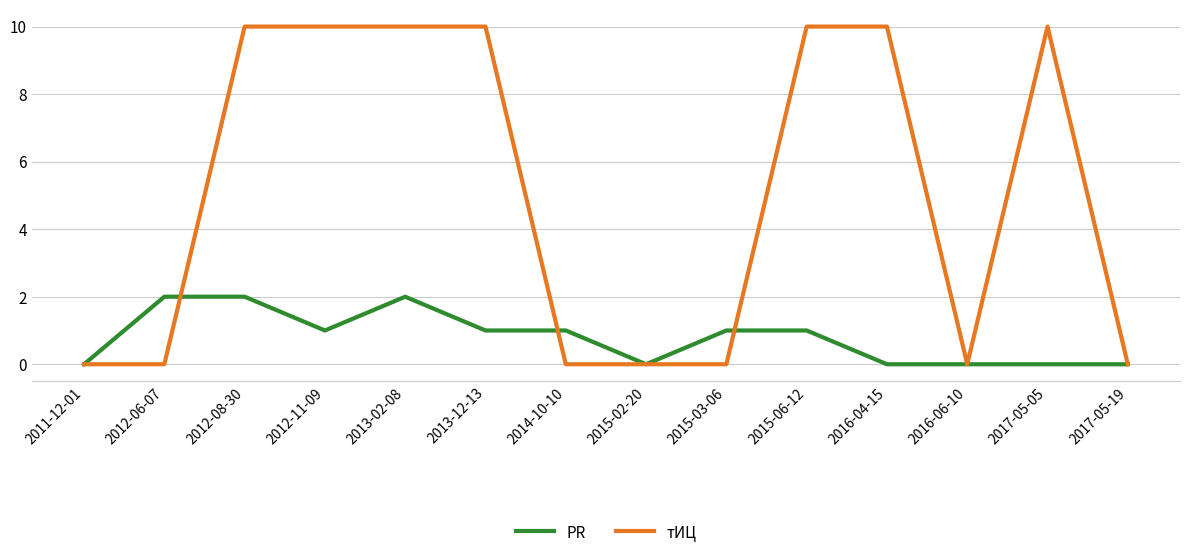

What is the total value across all series at 2012-11-09?

11